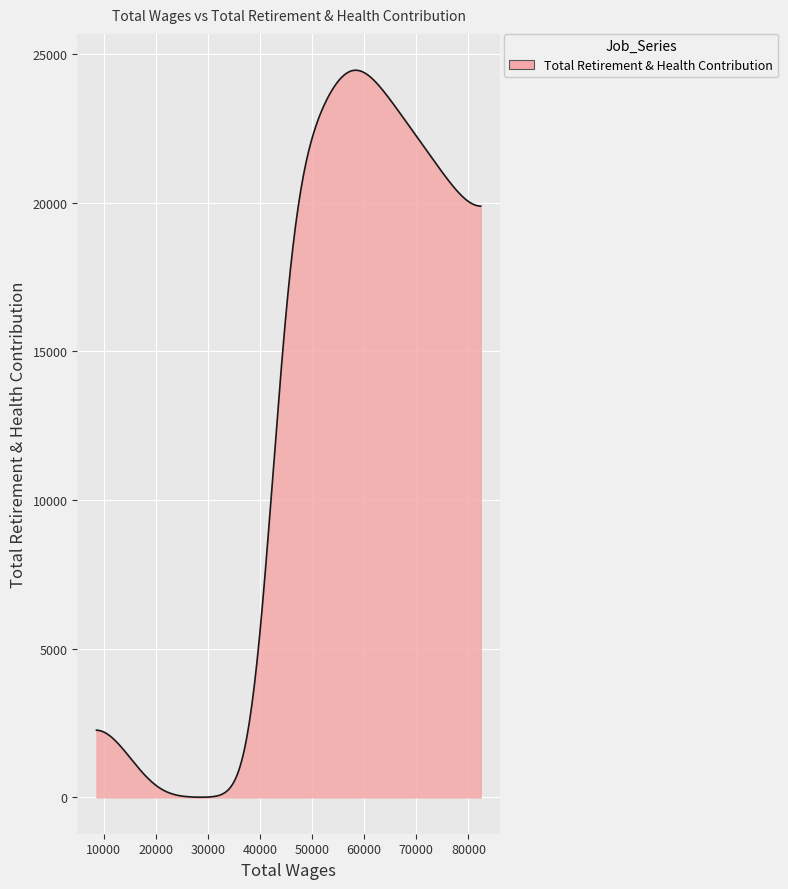

What is the maximum value shown in the chart?

24449.1